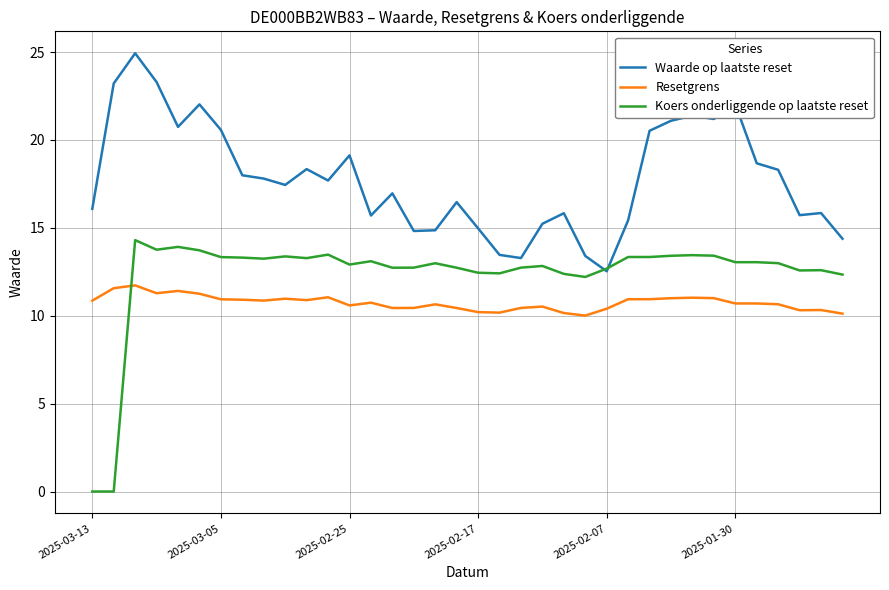

What is the maximum value for Koers onderliggende op laatste reset?

14.3